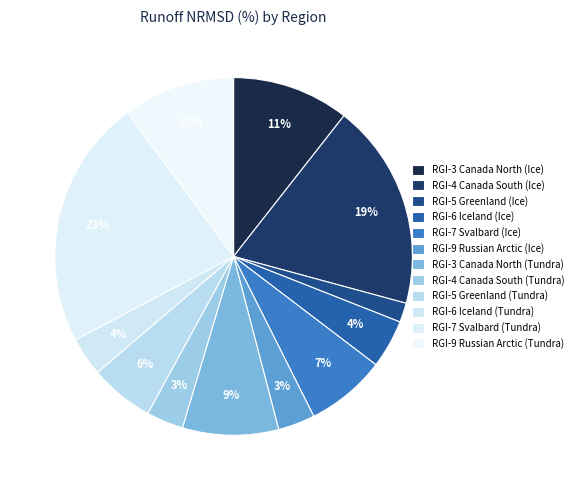

How many segments does this pie chart have?

12